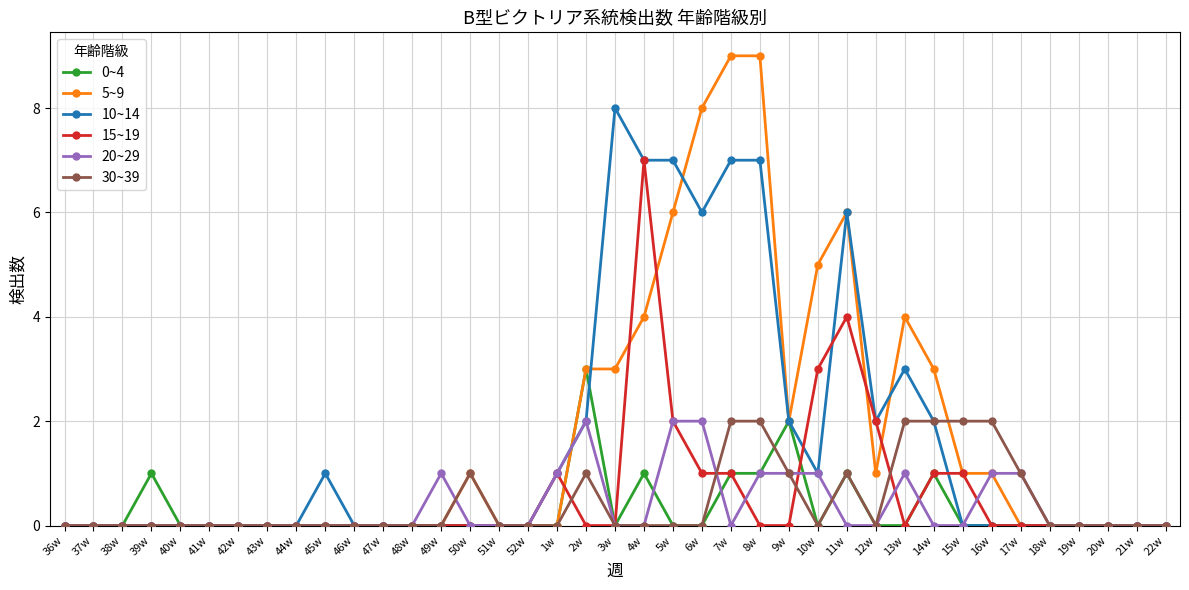

Which series has the largest total across all categories?

5~9